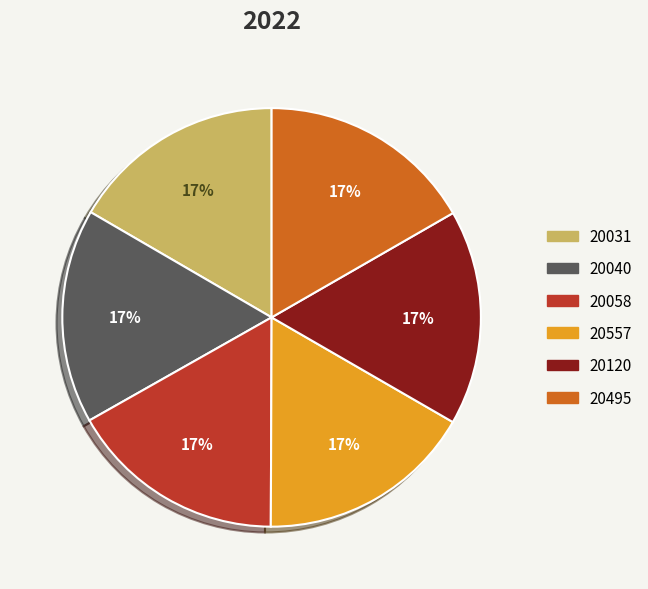

What is the ratio of the value at 20120 to the value at 20557?

1.0